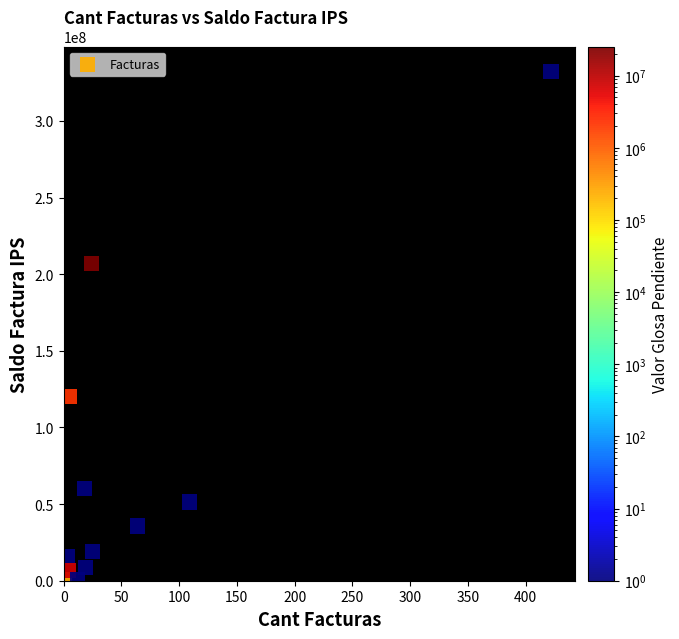

What is the range of Y values (max minus min)?

331207532